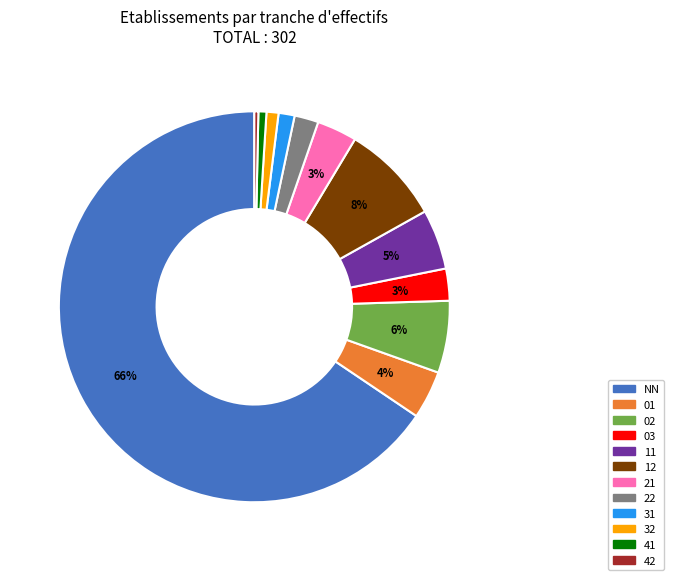

What is the largest slice in the pie chart?

NN